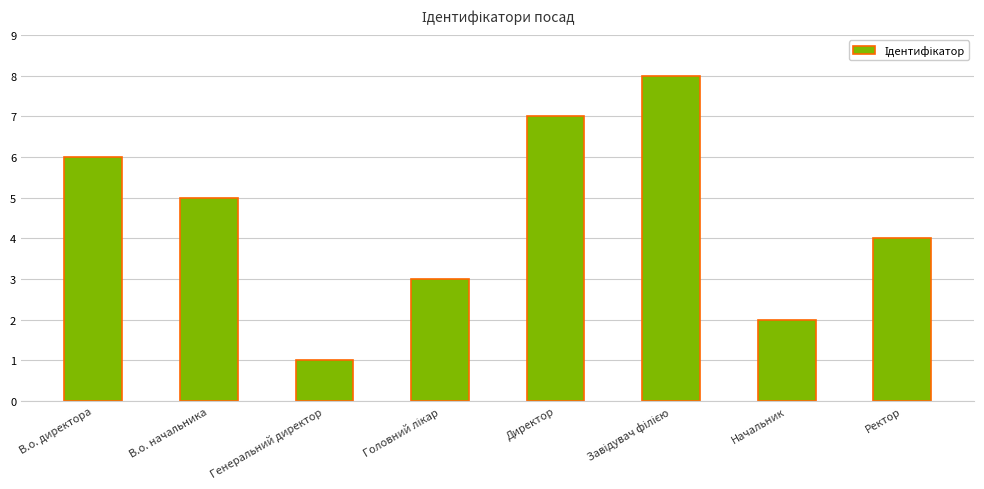

Where is the data nearest to the value 4?

Ректор